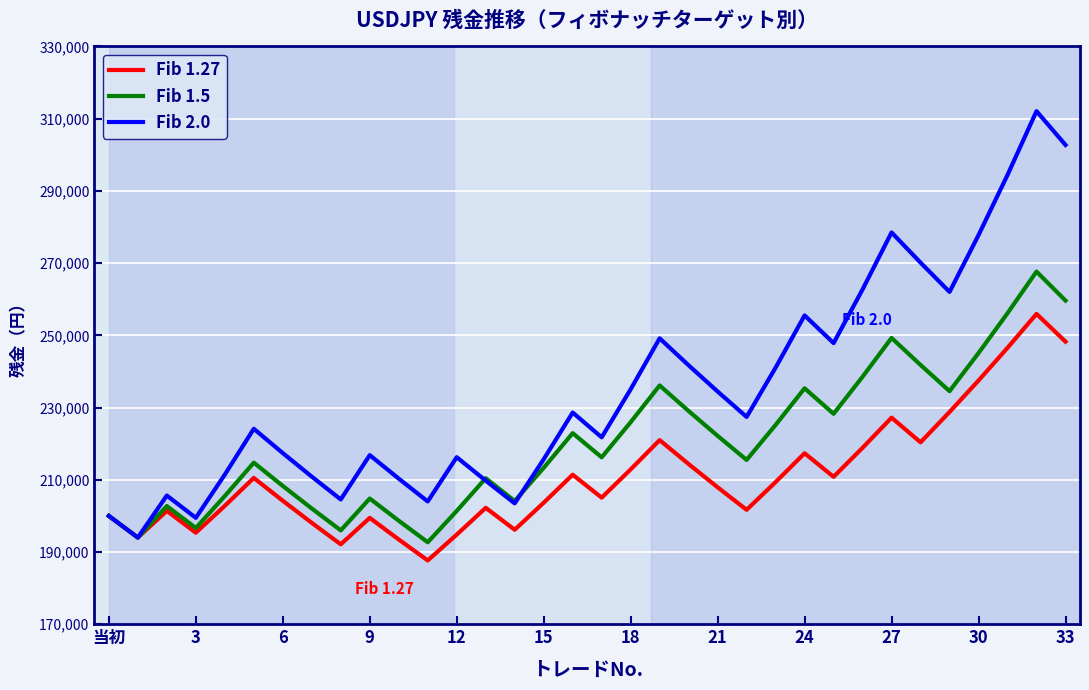

List the series in order of their overall mean, lowest first.

Fib 1.27, Fib 1.5, Fib 2.0